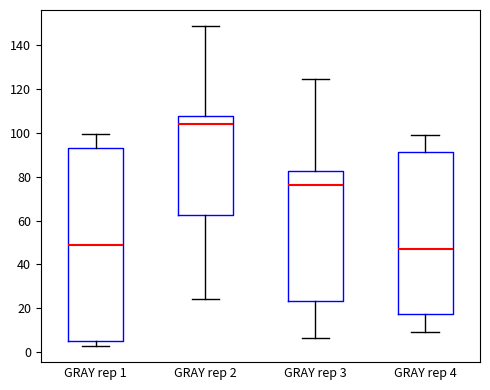

Reading left to right, read every box against the y-axis: the position of its median line, the range the box covers, and the ends of its whiskers. The values are not printed on the chart, so give them approximately, as read against the axis.

GRAY rep 1: median 48, box 4 to 92, whiskers 2 to 100
GRAY rep 2: median 104, box 62 to 108, whiskers 24 to 148
GRAY rep 3: median 76, box 24 to 82, whiskers 6 to 124
GRAY rep 4: median 48, box 18 to 92, whiskers 10 to 100